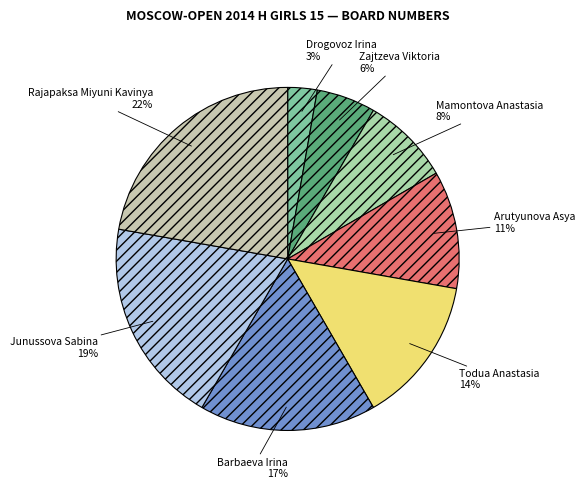

Is the sum of Arutyunova Asya and Rajapaksa Miyuni Kavinya greater than half?

No